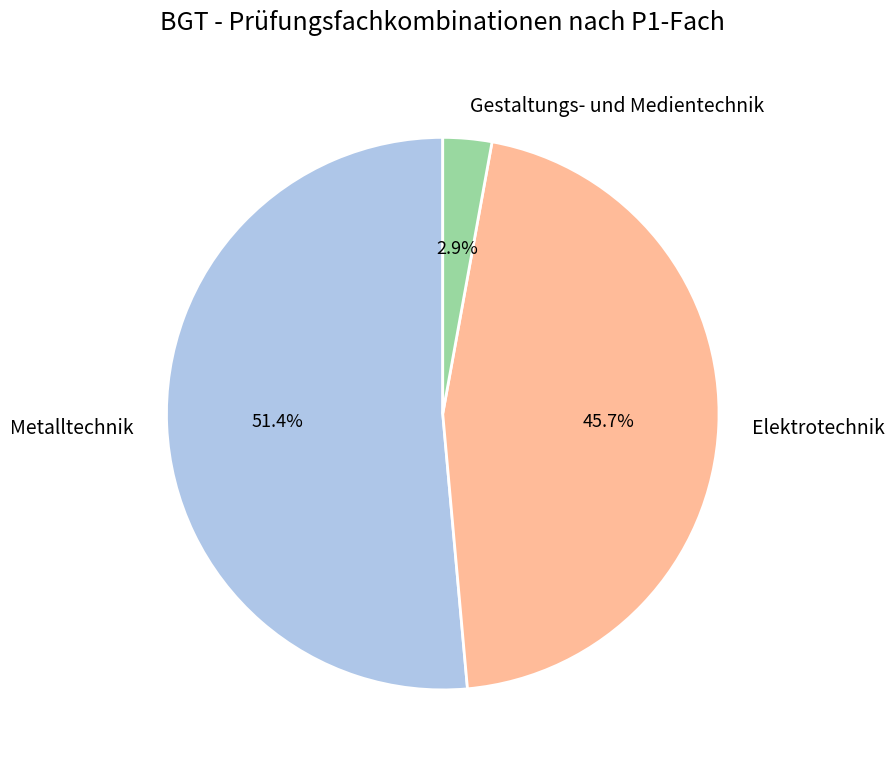

Count the number of slices in the pie.

3